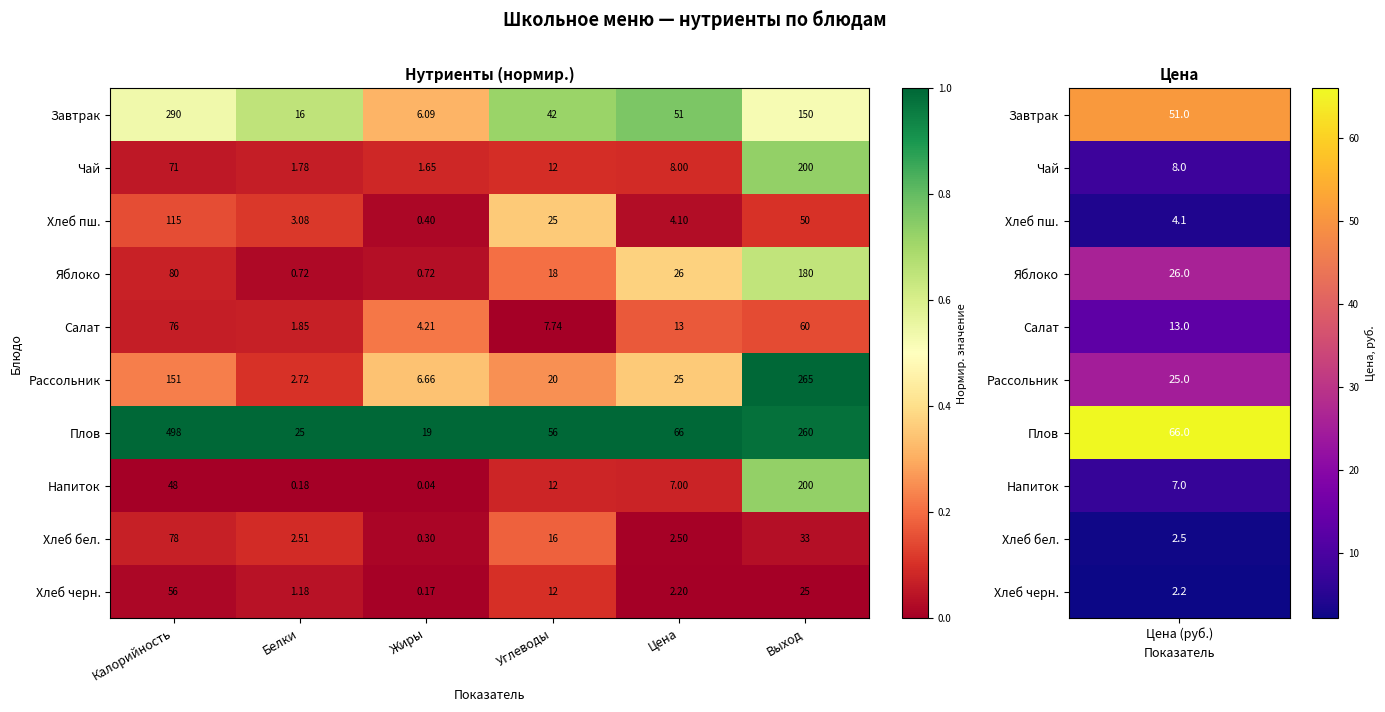

Which series has the largest total across all categories?

Плов